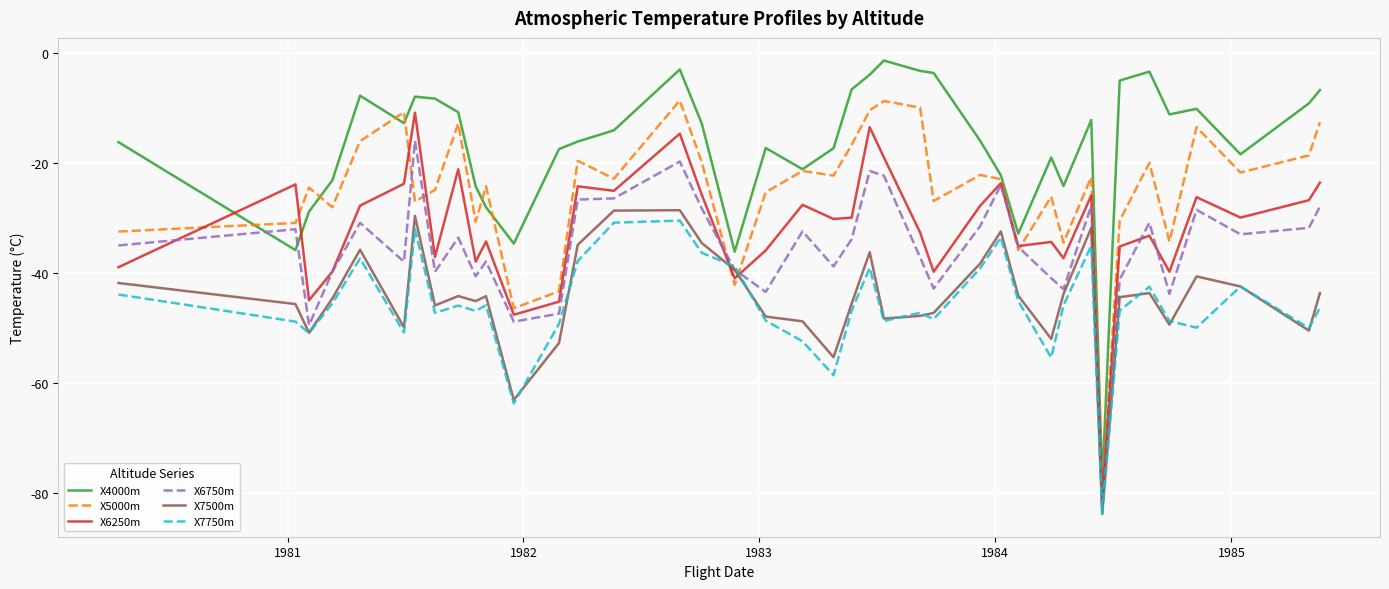

How many intersections are there between X7750m and X6250m?

2